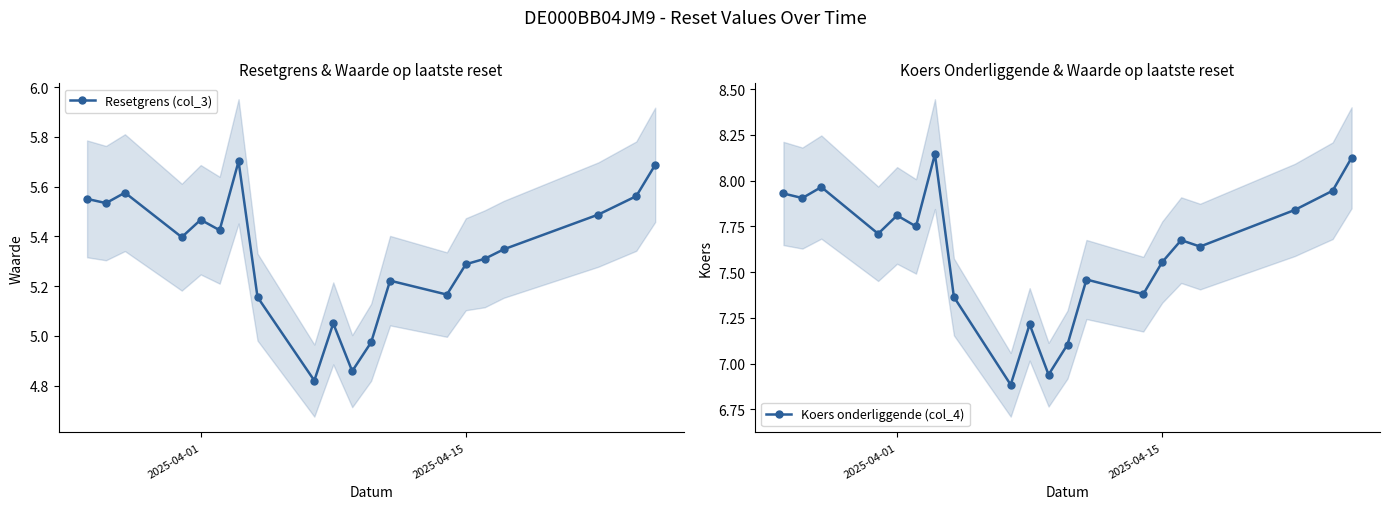

Is it true that Resetgrens (col_3) equals 5.3 at 2025-04-15?

True